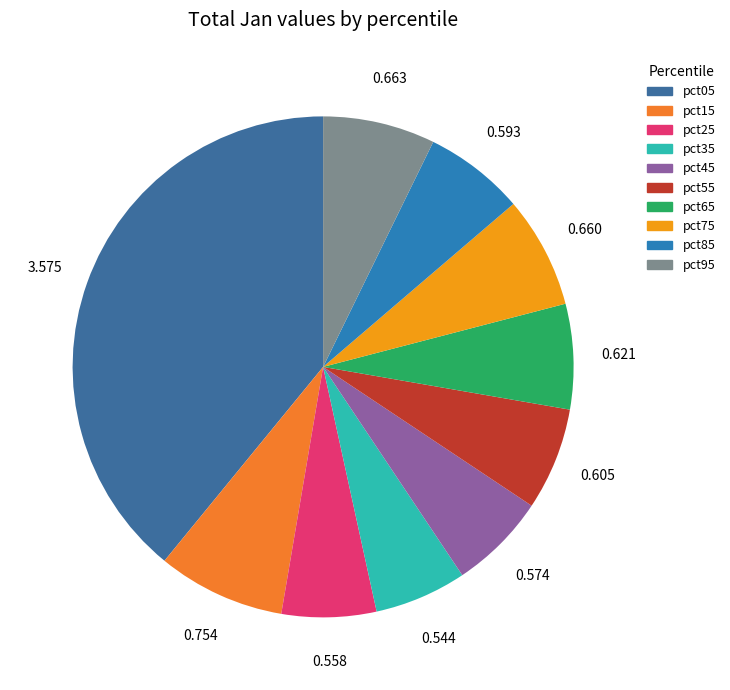

How many segments does this pie chart have?

10